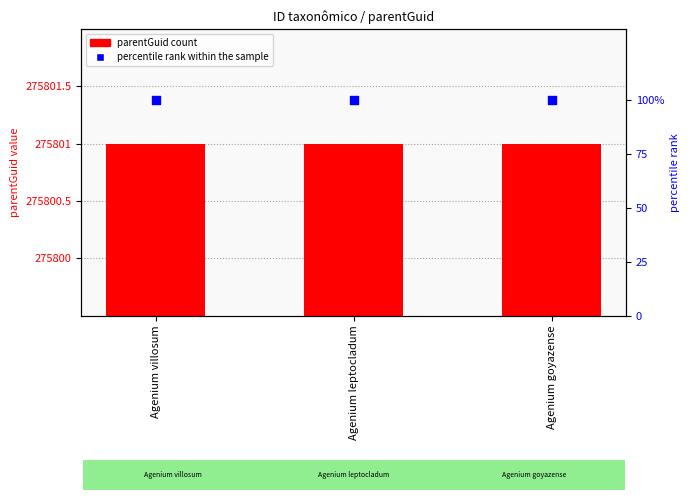

Which series reaches the minimum Y coordinate?

percentile rank within the sample